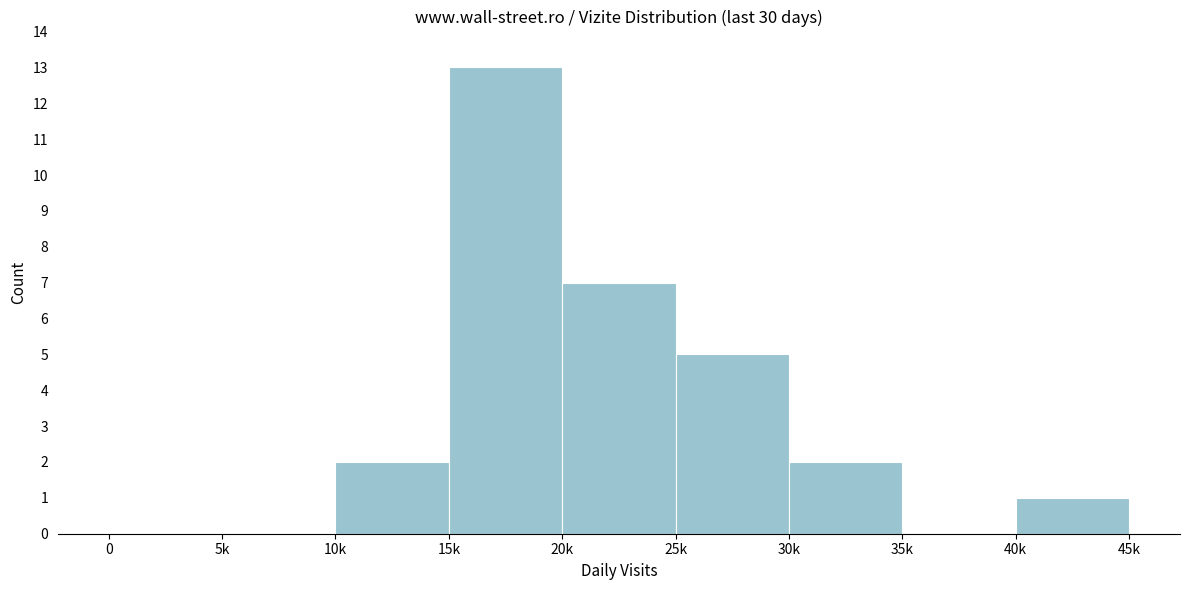

Reading left to right, transcribe all the data shown in this chart.

0=0	5k=0	10k=2	15k=13	20k=7	25k=5	30k=2	35k=0	40k=1